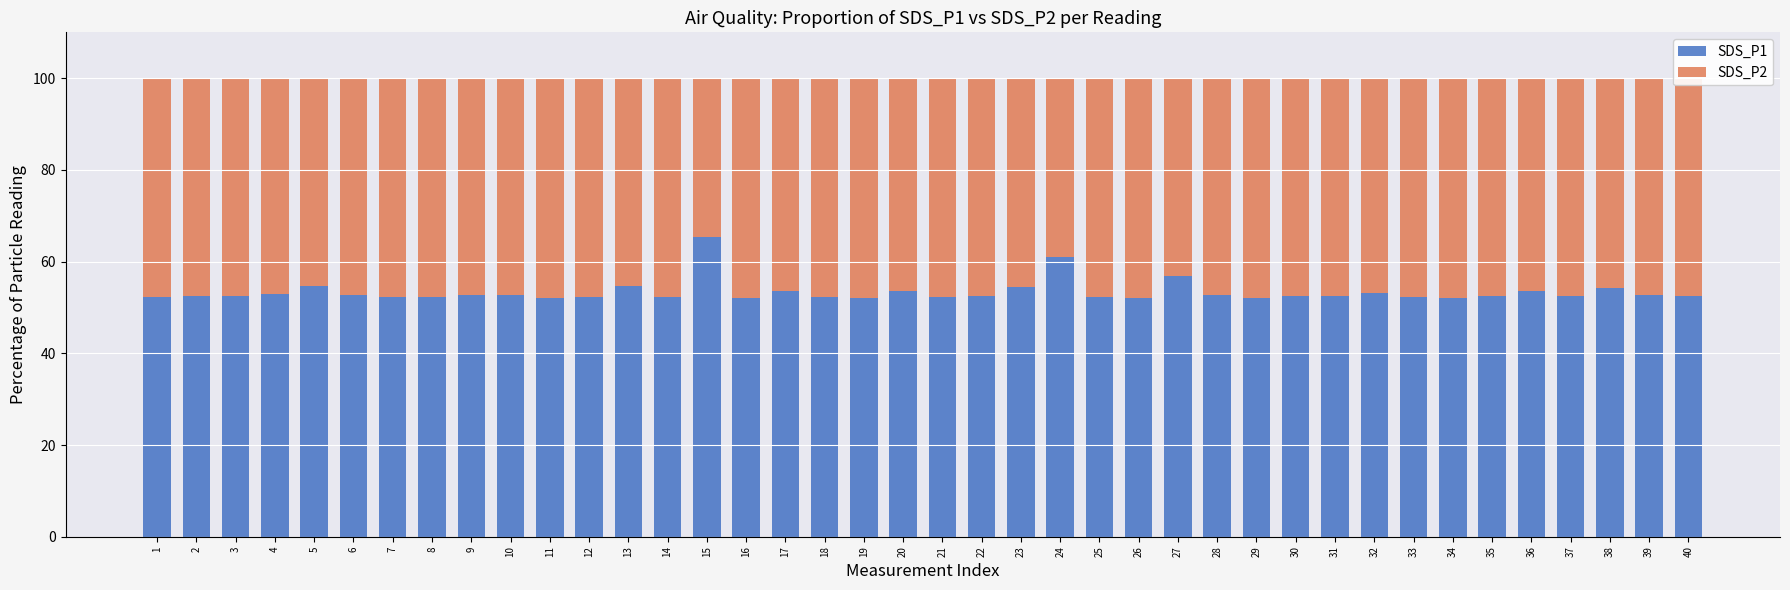

What is the total value across all series at 11?

100.0